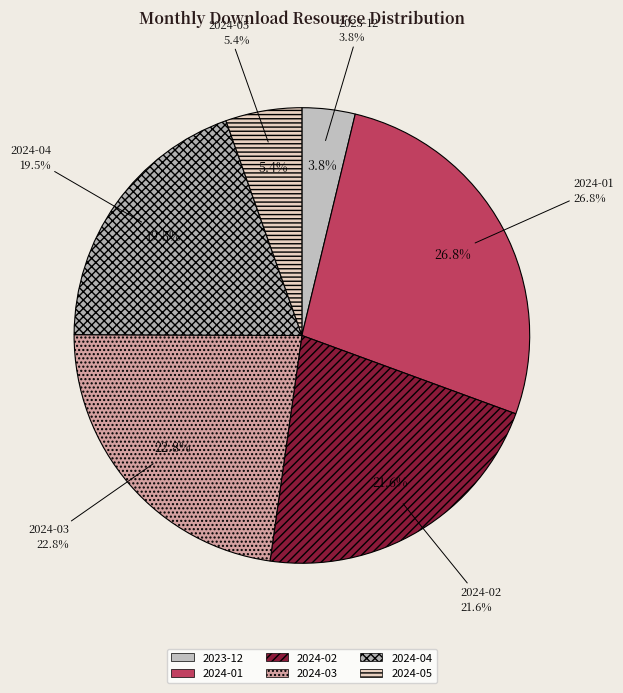

Approximately how many times larger is the value at 2024-01 compared to 2024-05?

5.0